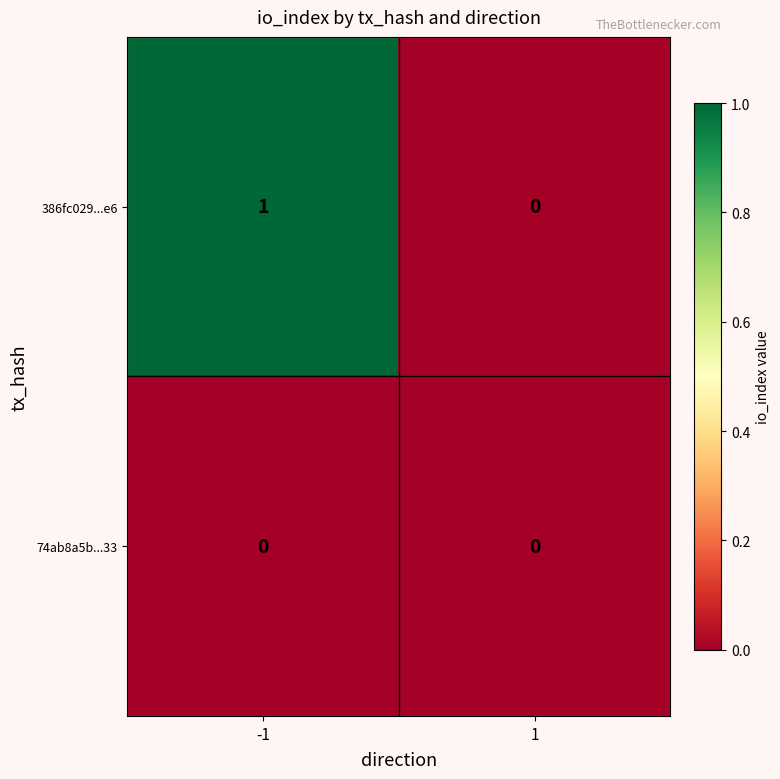

List the series in order of their overall mean, lowest first.

74ab8a5b...33, 386fc029...e6